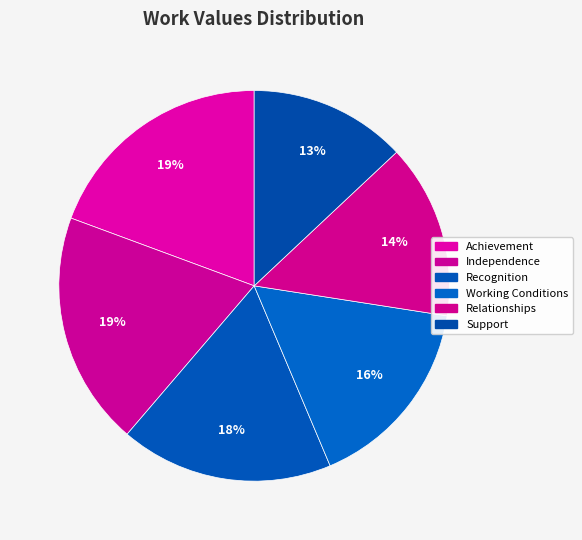

Rank the categories by value from lowest to highest.

Support, Relationships, Working Conditions, Recognition, Achievement, Independence